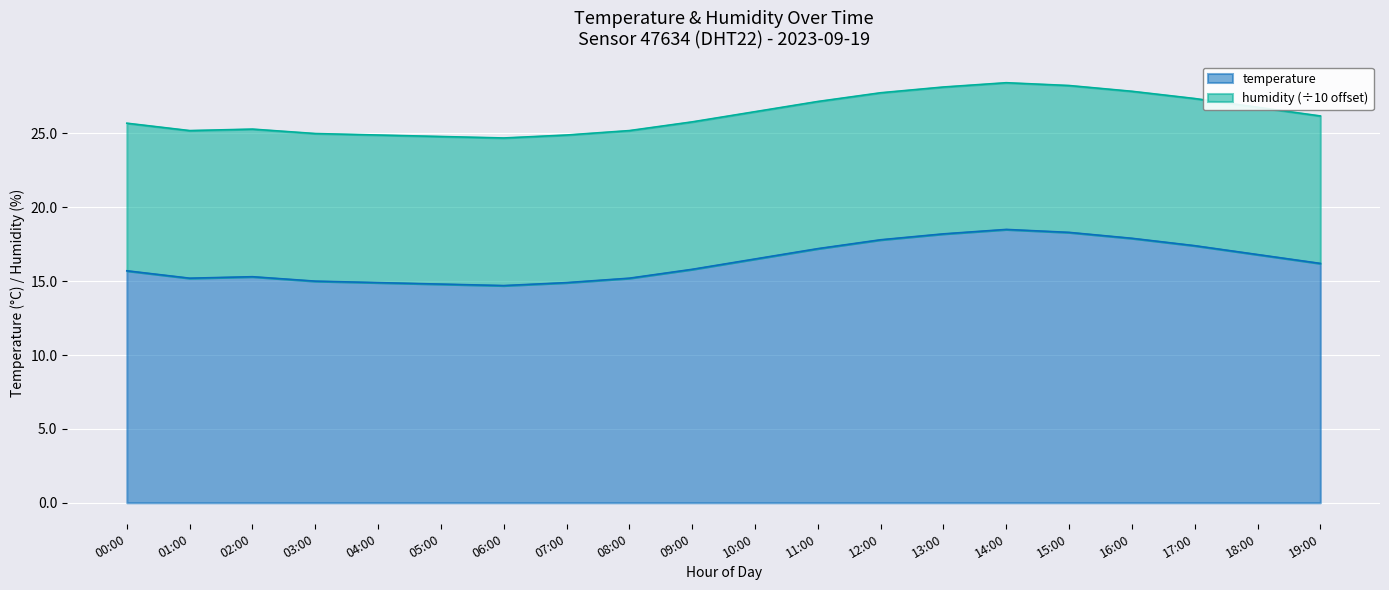

What position from the left is 02:00?

3